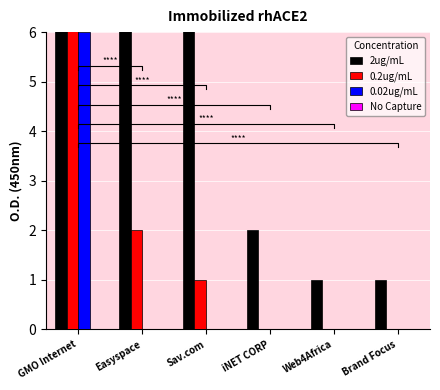

What position from the right is iNET CORP?

3